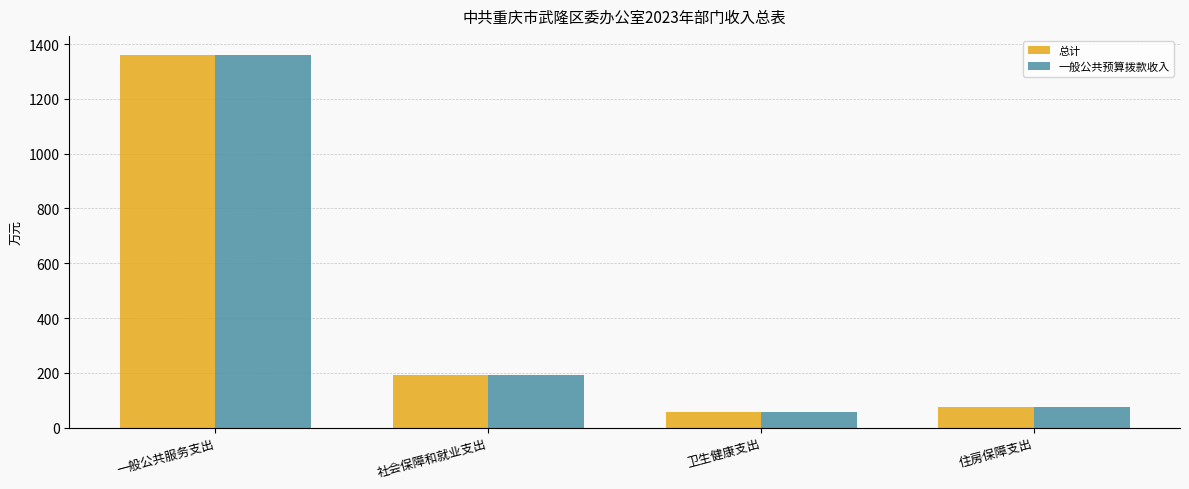

How many bars are there in total?

8